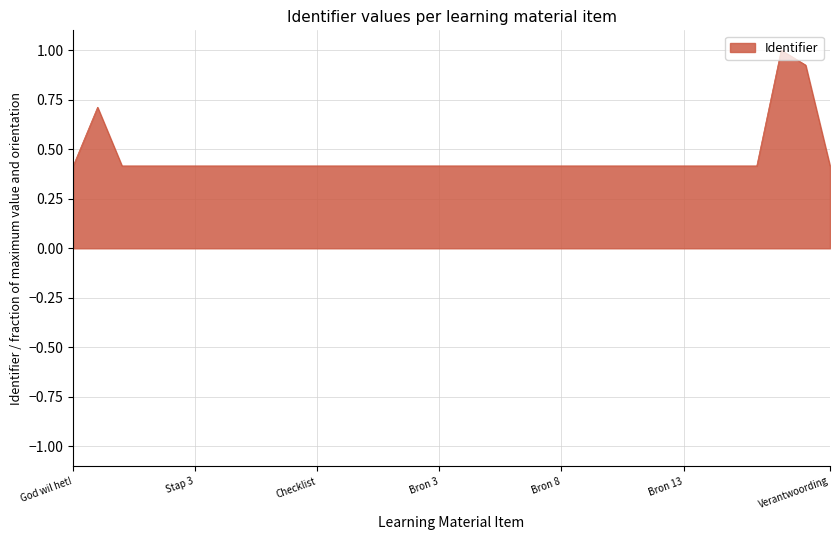

Which has a higher value, Verantwoording or Bron 16?

Verantwoording